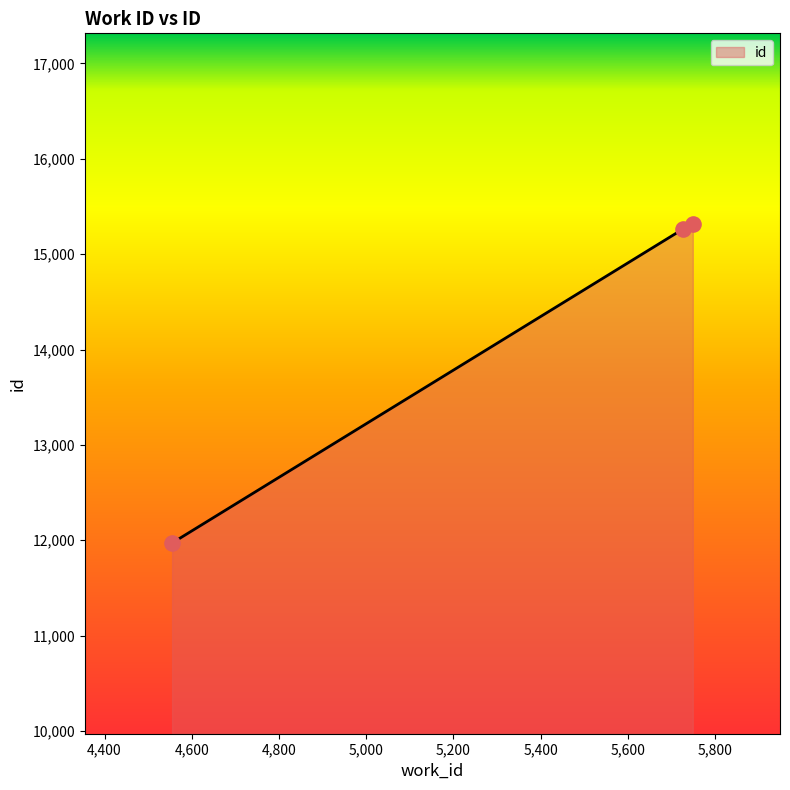

What is the difference between the maximum and minimum values?

3345